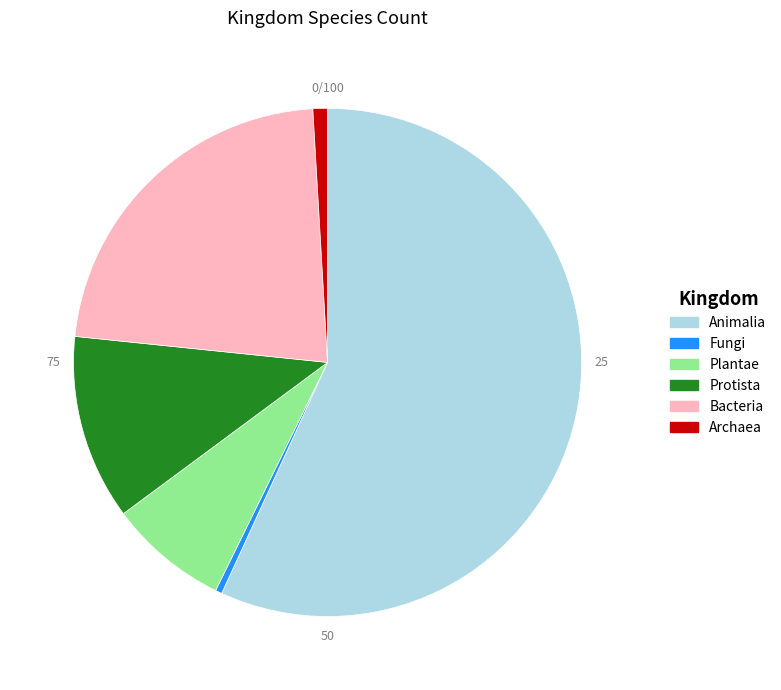

Is there any slice that represents more than half of the pie?

Yes